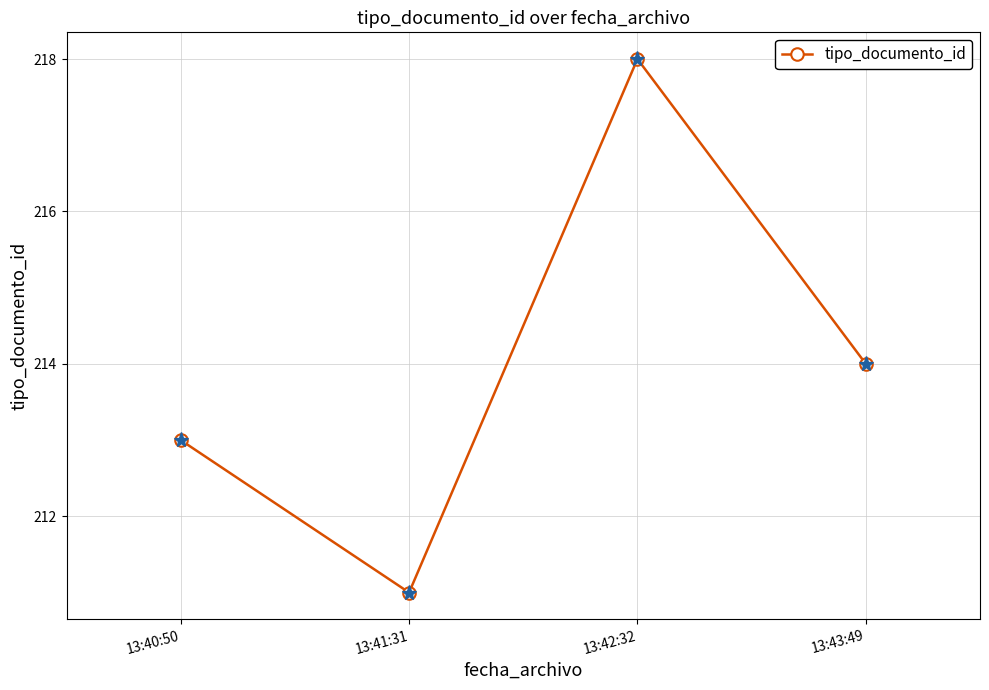

What is the value of the 1st point from the left?

213